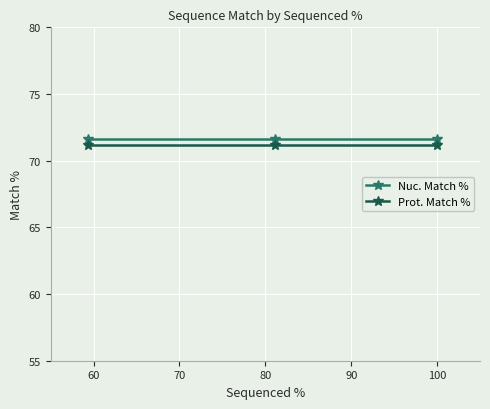

What is the highest value of the Nuc. Match % series?

71.6